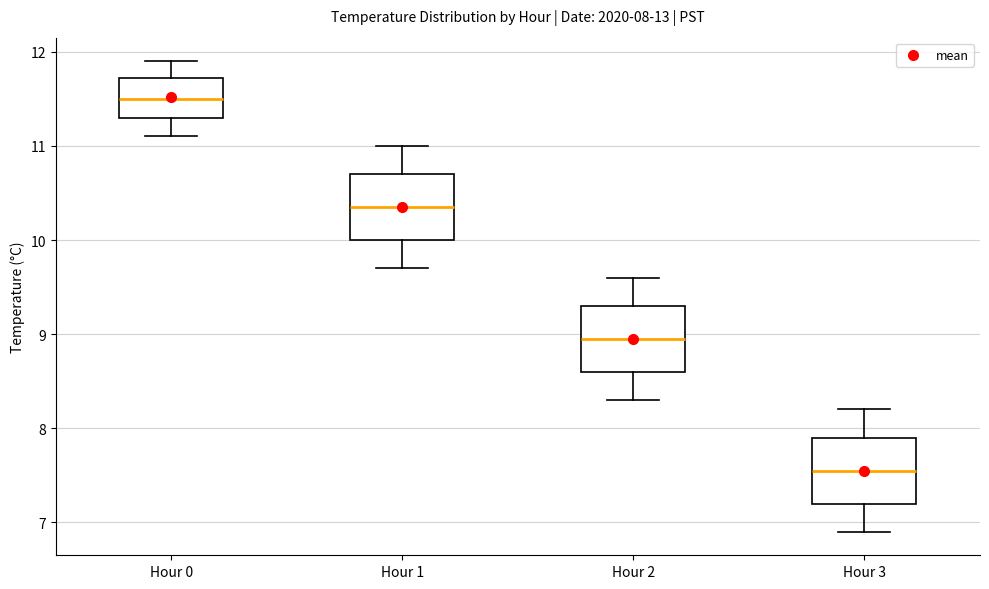

Which box's median line is the lowest?

Hour 3